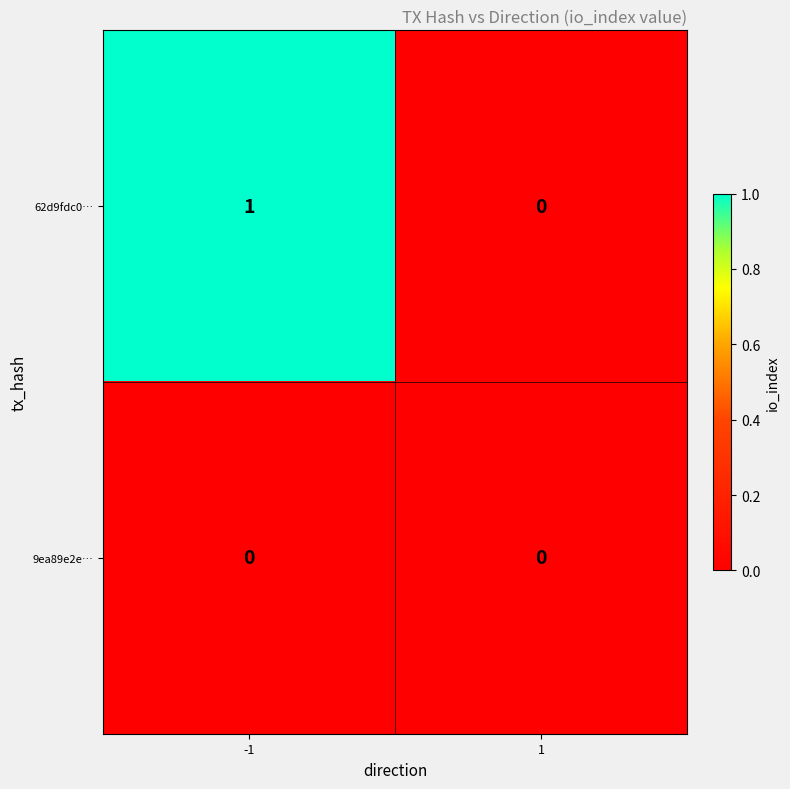

Rank the series at -1 from lowest to highest value.

9ea89e2e…, 62d9fdc0…